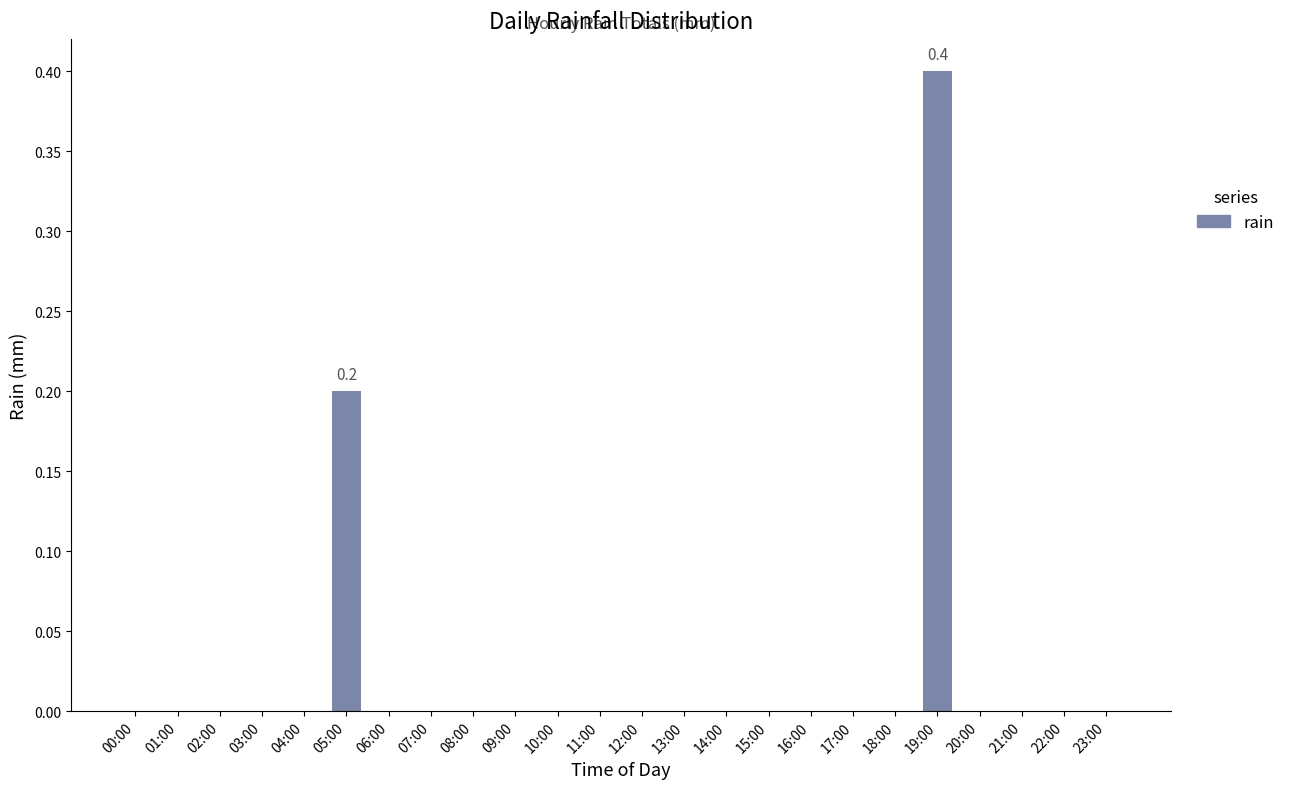

Is it true that the value at 01:00 is 0.0?

True